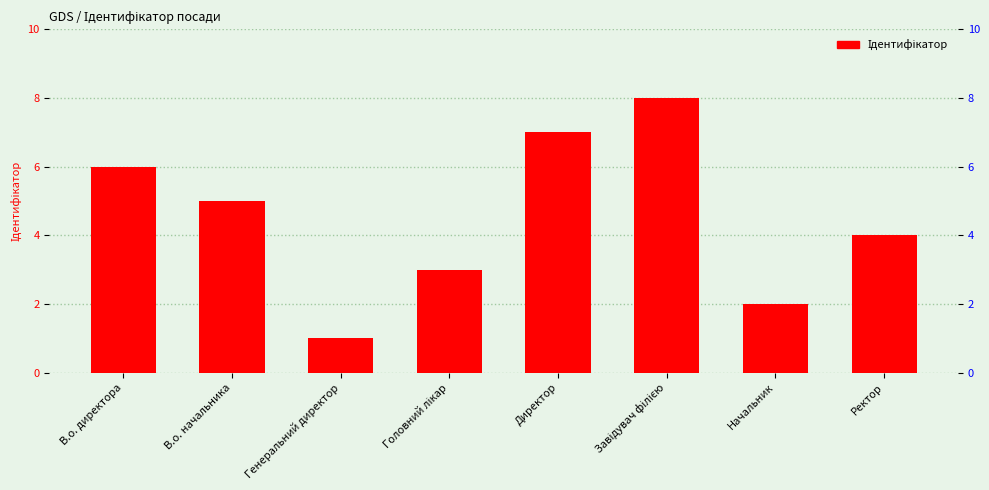

What is the difference between the maximum and minimum values?

7